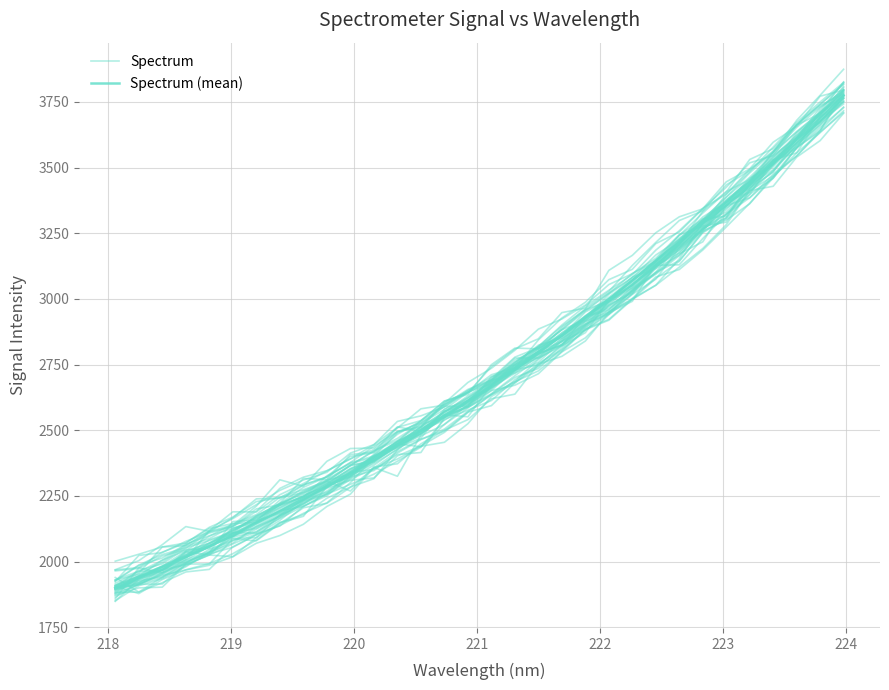

What is the minimum value for Spectrum?

1878.9